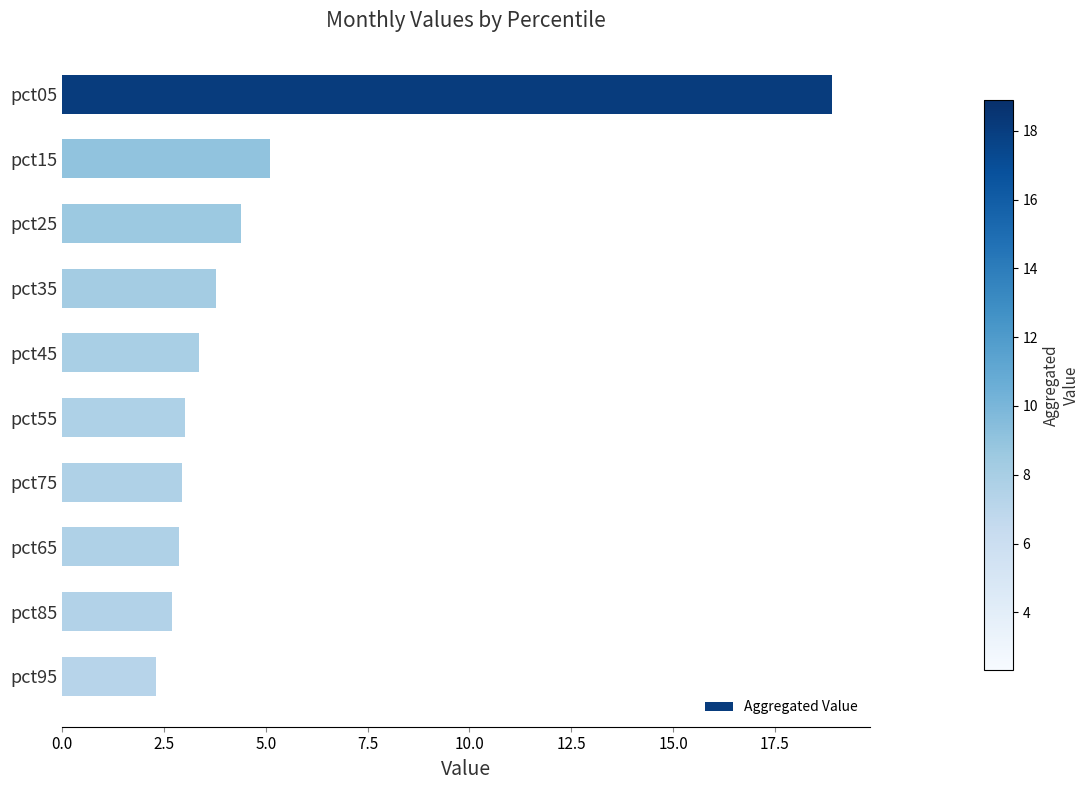

What is the maximum value shown in the chart?

18.9